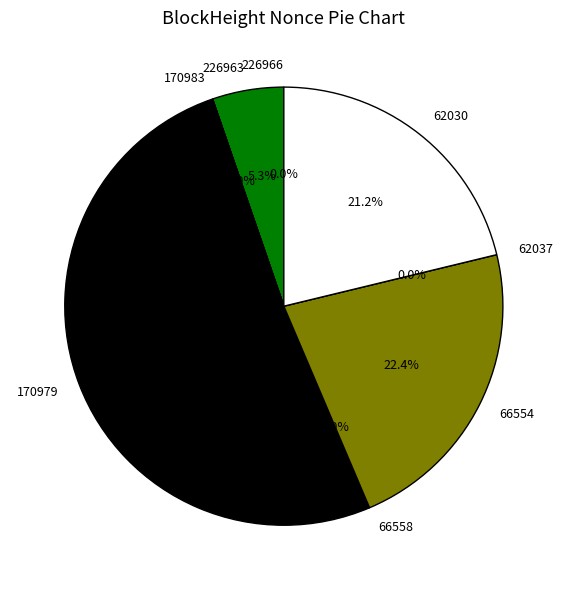

To the nearest percent, what is the average slice percentage?

12%